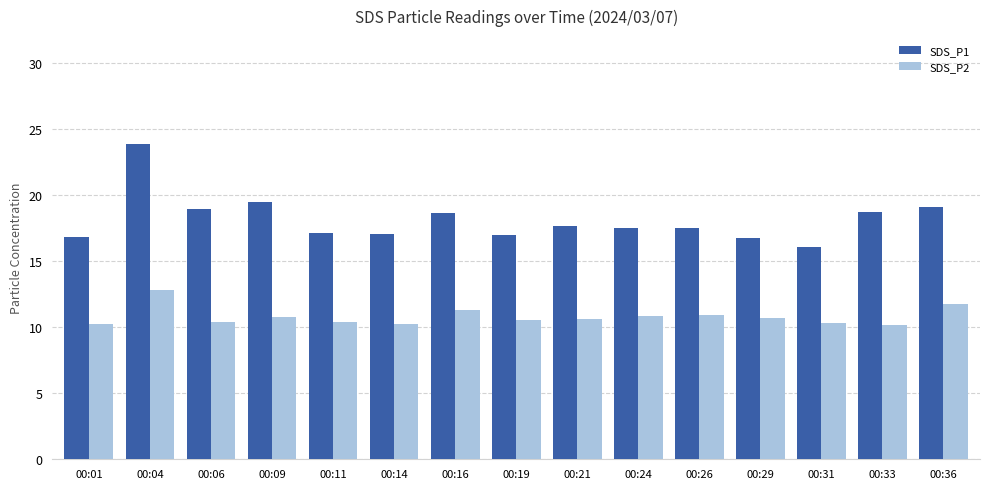

How many bars are there in total?

30